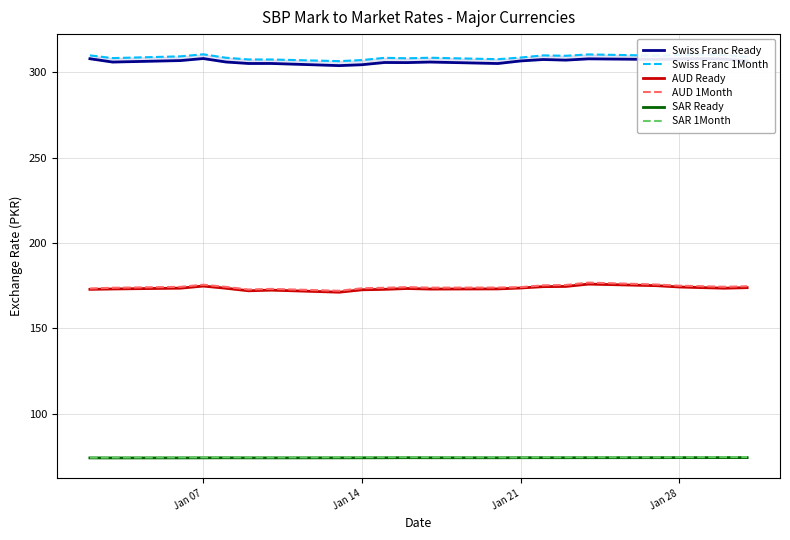

True or false: AUD 1Month and SAR Ready intersect in this chart.

False